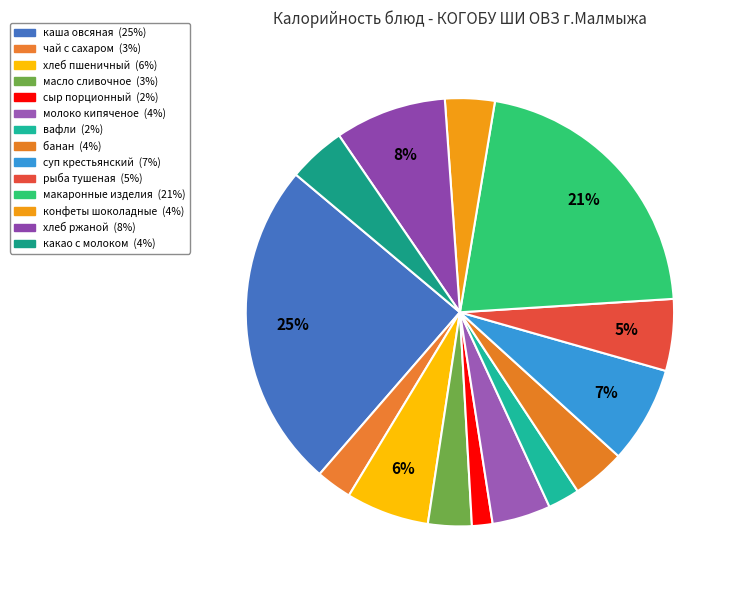

How many segments does this pie chart have?

14